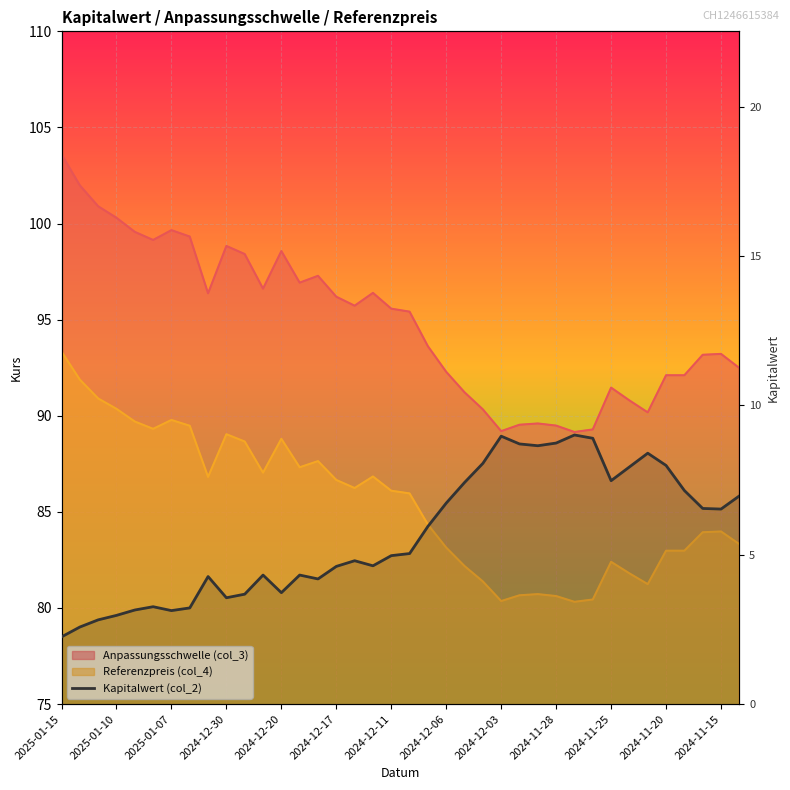

Between 2024-11-20 and 2024-11-28, which is larger?

2024-11-20